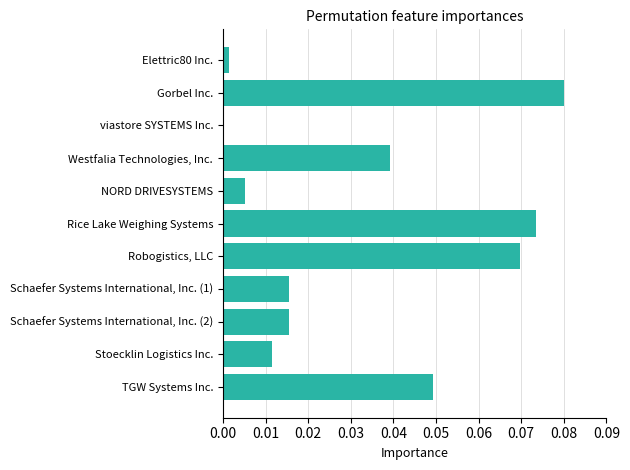

Which category has the highest value across all series?

Gorbel Inc.